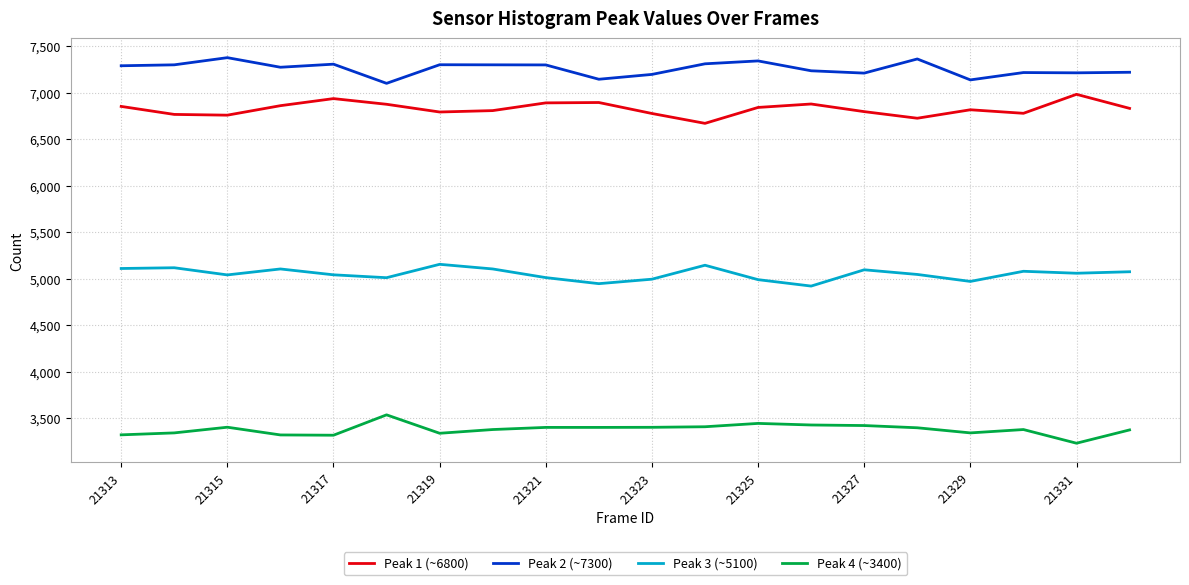

What are all the series names shown in the legend?

Peak 1 (~6800), Peak 2 (~7300), Peak 3 (~5100), Peak 4 (~3400)